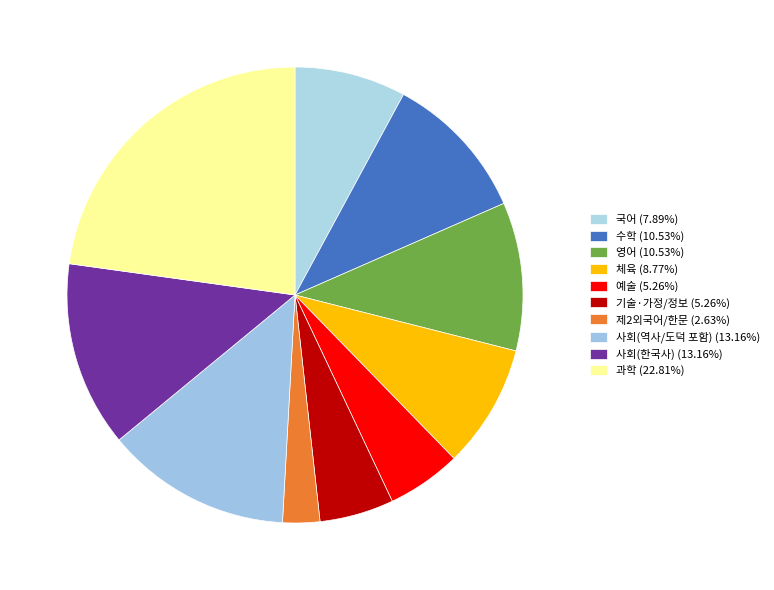

To the nearest percent, what percentage of the pie is 수학?

11%